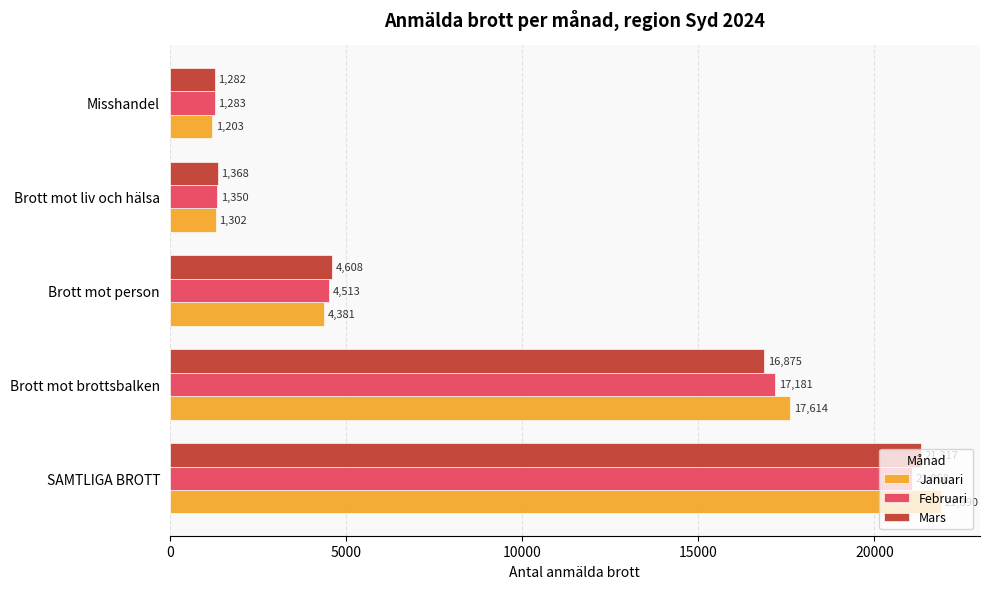

Which series has the largest range (max minus min)?

Januari